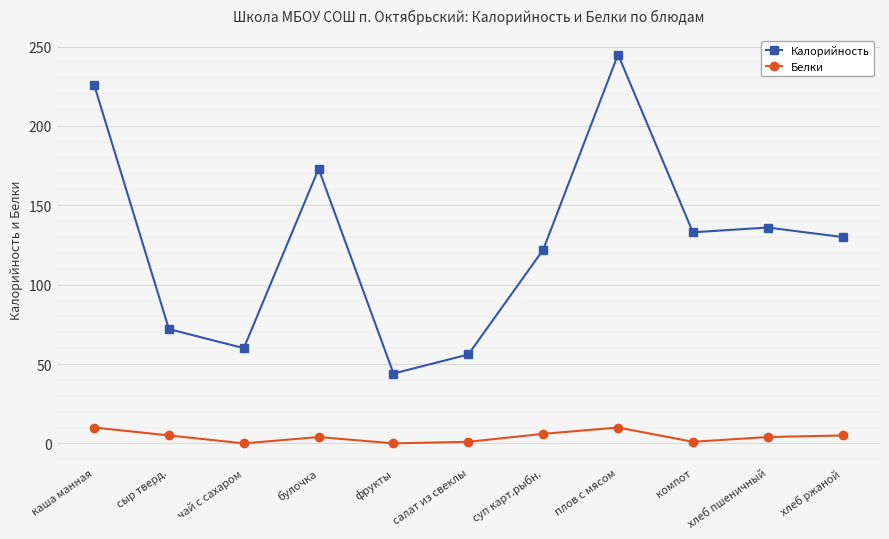

At how many categories does at least one series exceed 106?

7